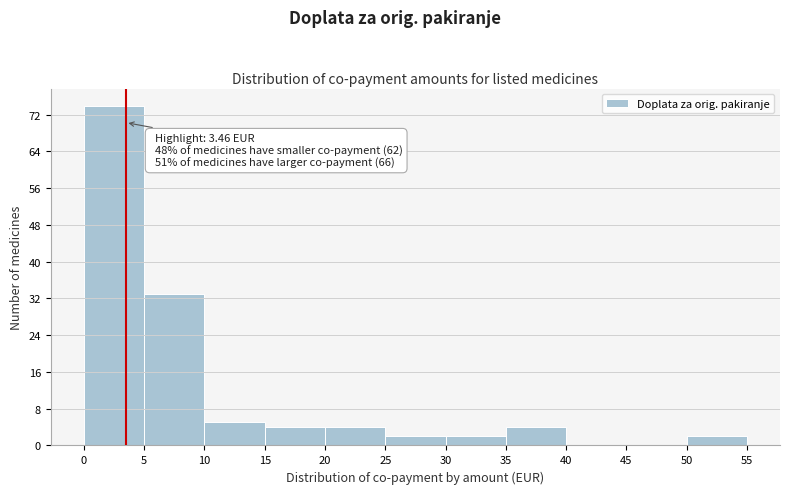

Which range on the x-axis has the tallest bar?

0 to 5